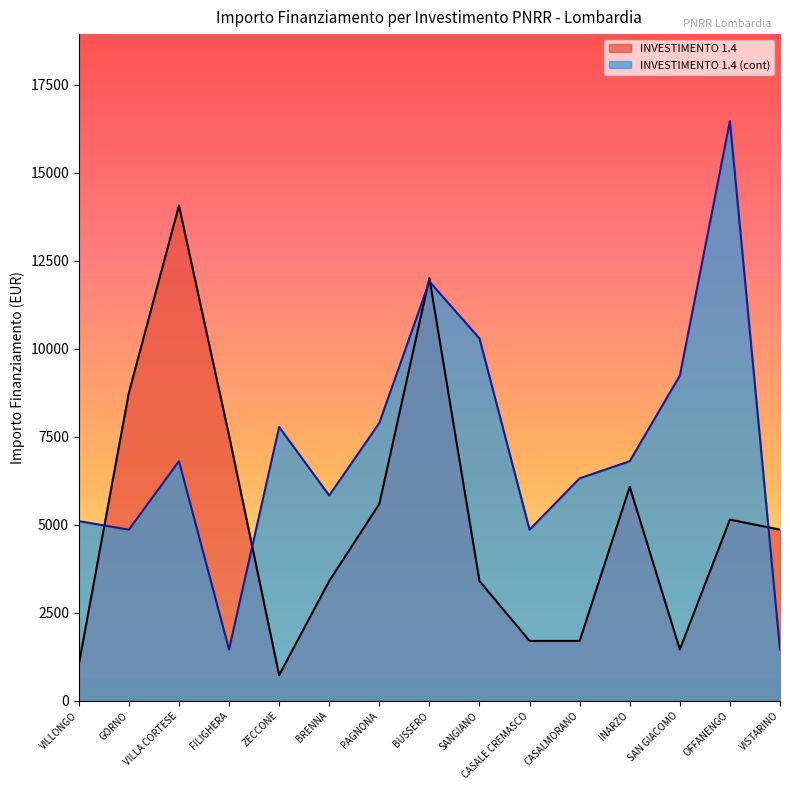

At which category does INVESTIMENTO 1.4 reach its first local valley?

ZECCONE